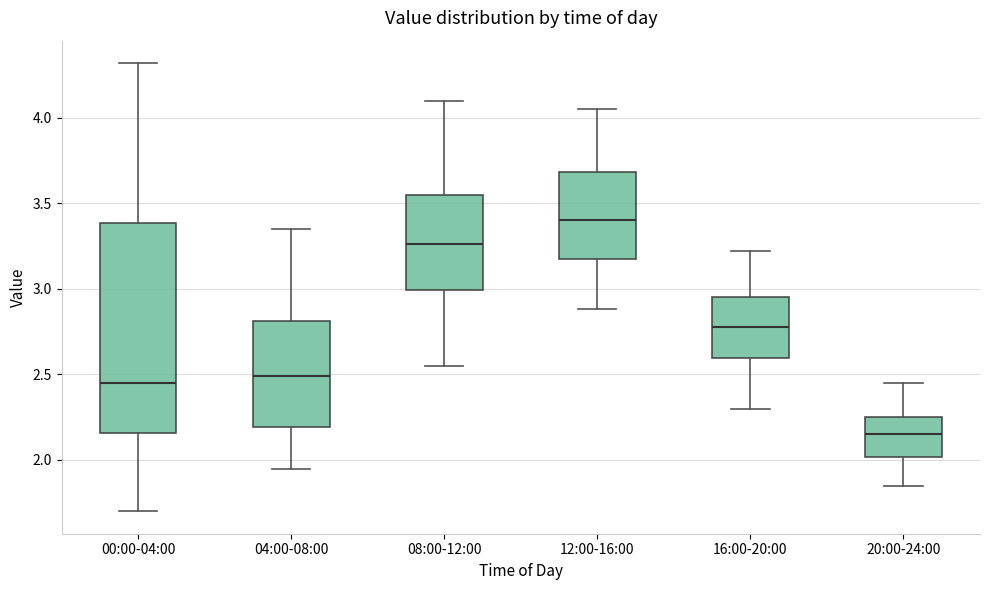

Comparing the boxes themselves (not the whiskers), which one is the tallest?

00:00-04:00